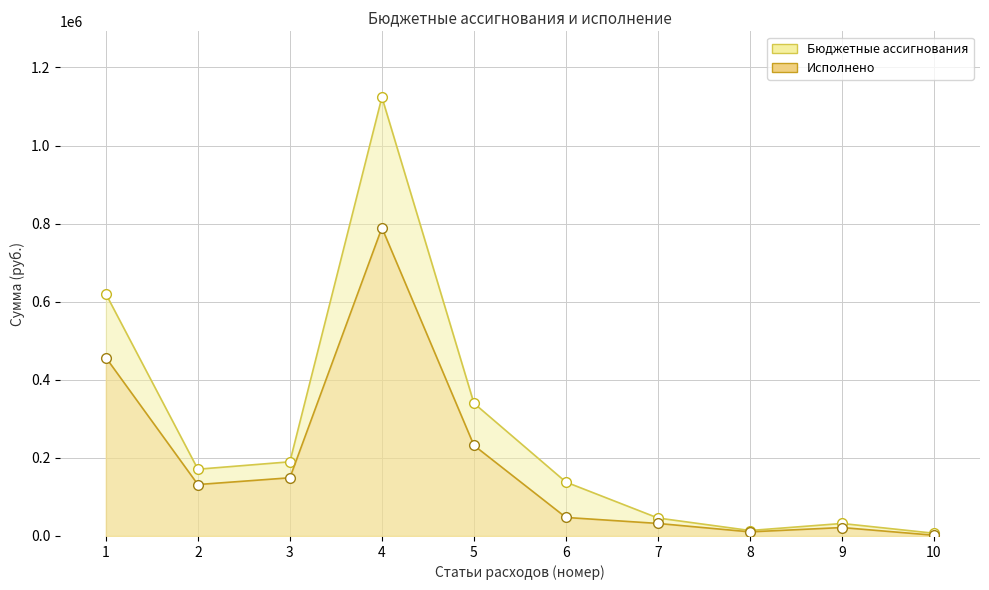

How many series are shown in this chart?

2